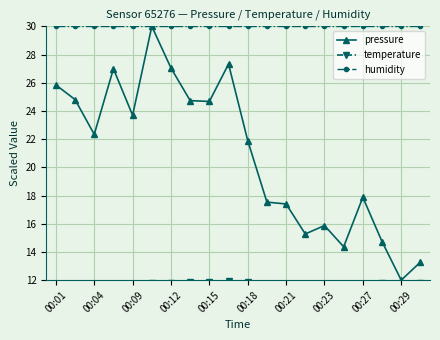

At which label is pressure closest to 21?

00:18